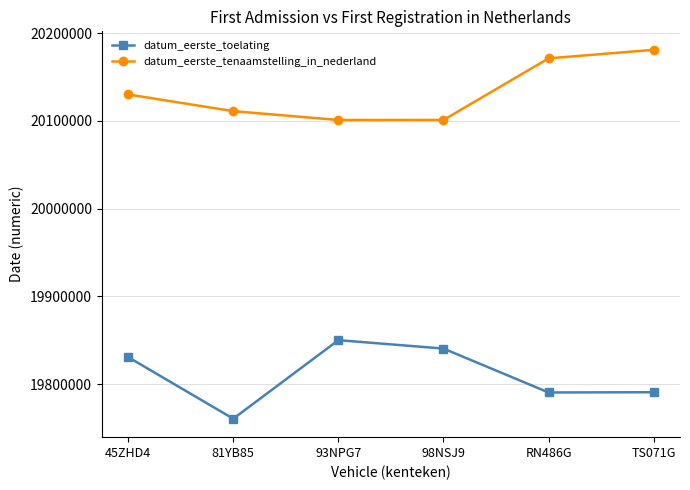

Which category has the lowest value across all series?

81YB85